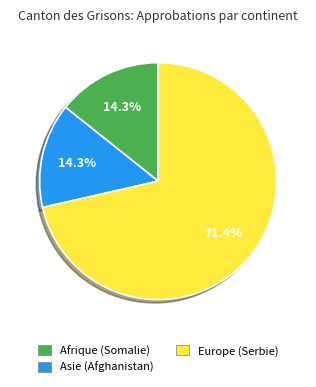

What percentage is NOT represented by Asie (Afghanistan)?

85.7%